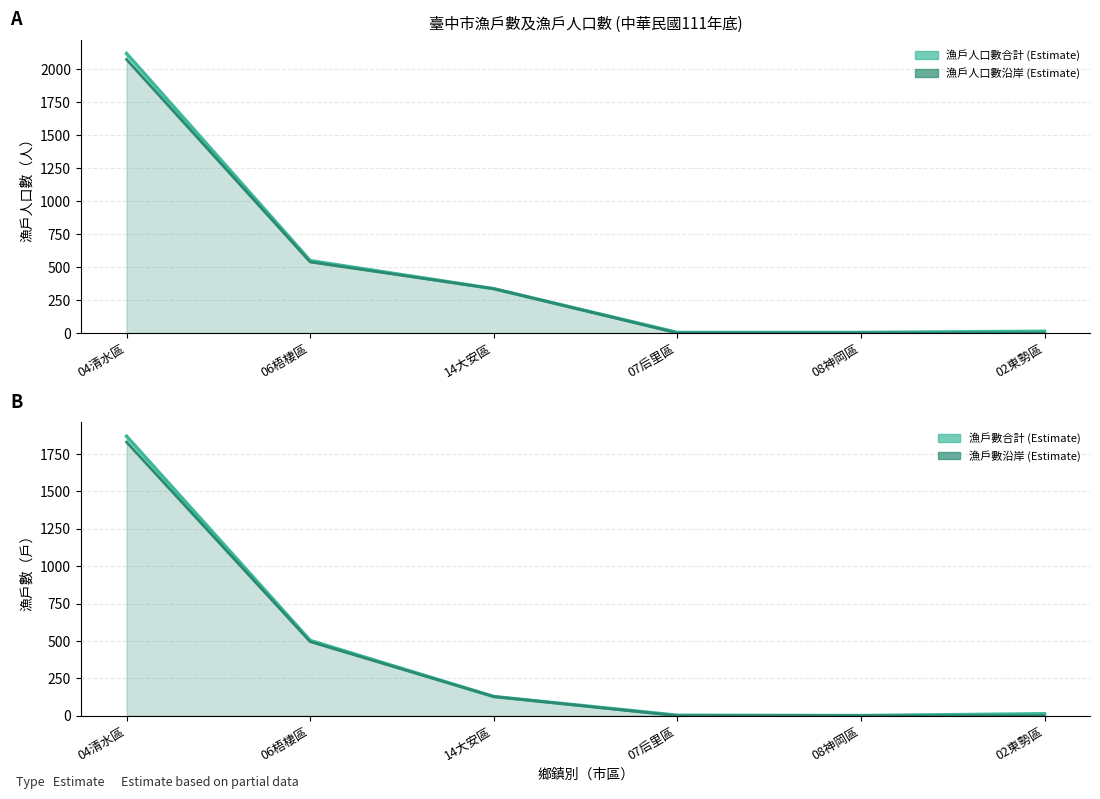

True or false: 漁戶人口數沿岸 has a value of 936 at 06梧棲區.

False